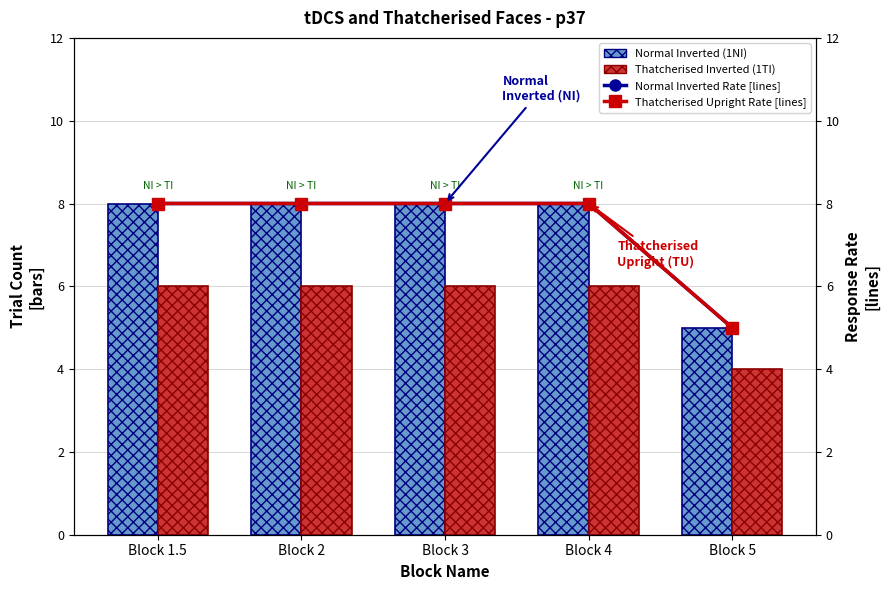

Which category has the highest value in the Thatcherised Upright Rate [lines] series?

Block 1.5